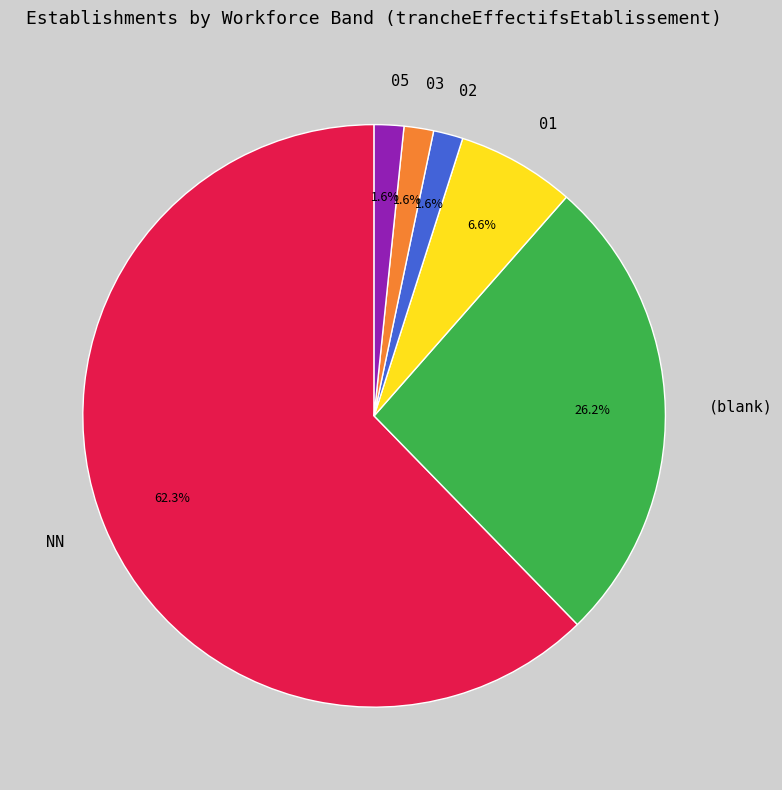

What percentage is the 01 slice, to the nearest percent?

7%